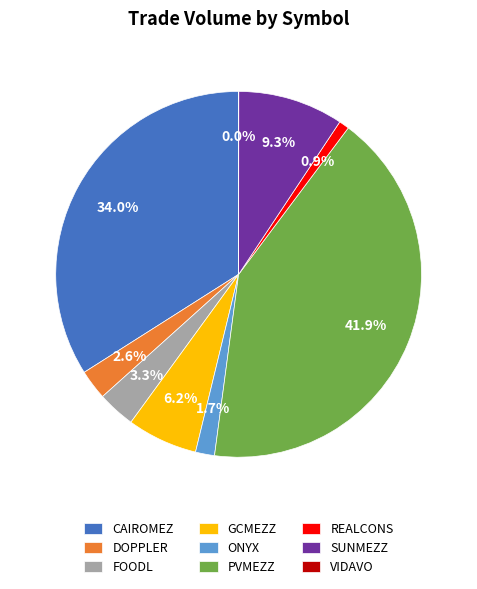

Between ONYX and GCMEZZ, which is larger?

GCMEZZ